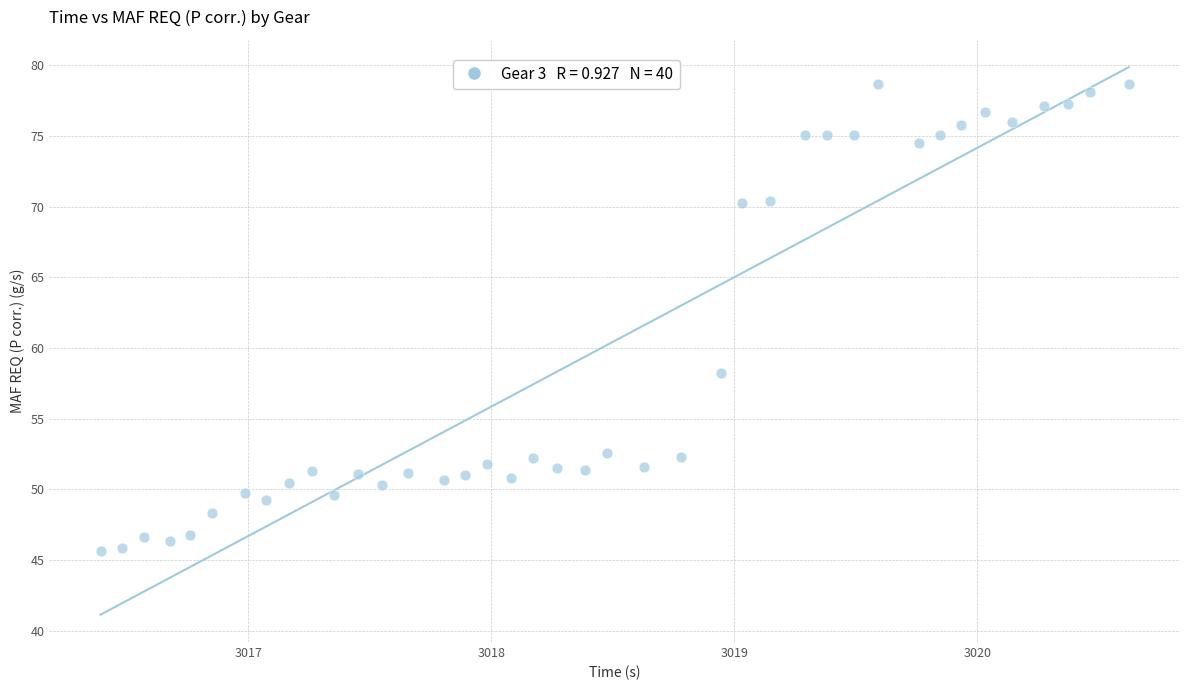

What is the range of X values (max minus min)?

4.2